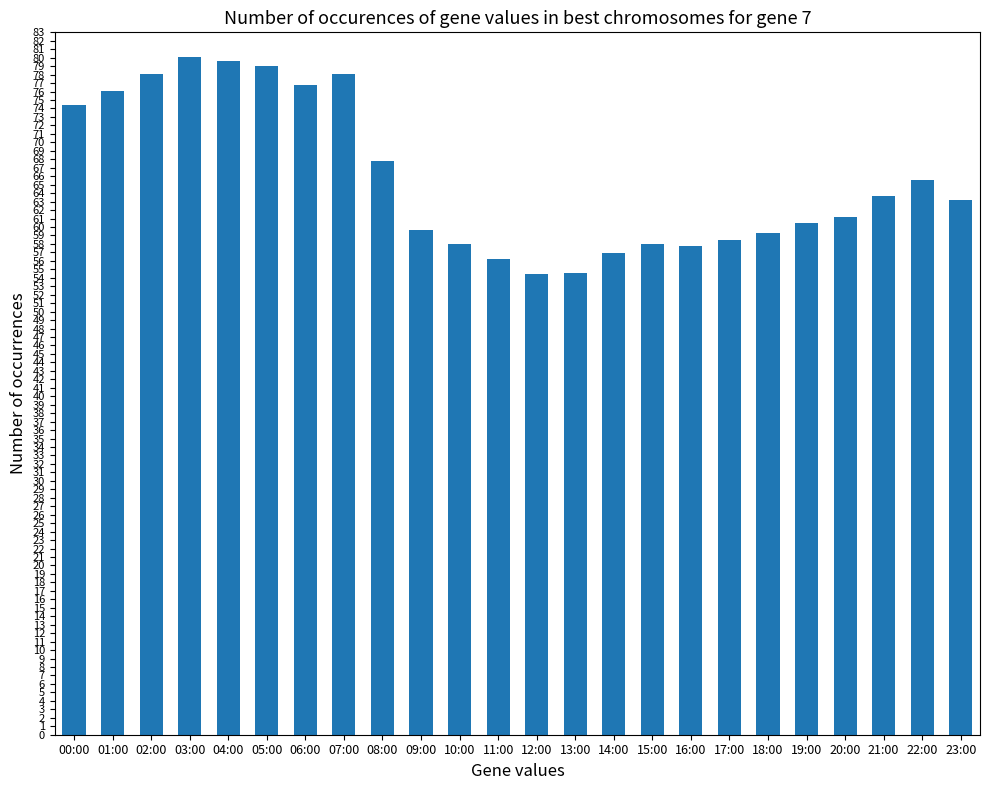

What is the ratio of the value at 12:00 to the value at 09:00?

0.9